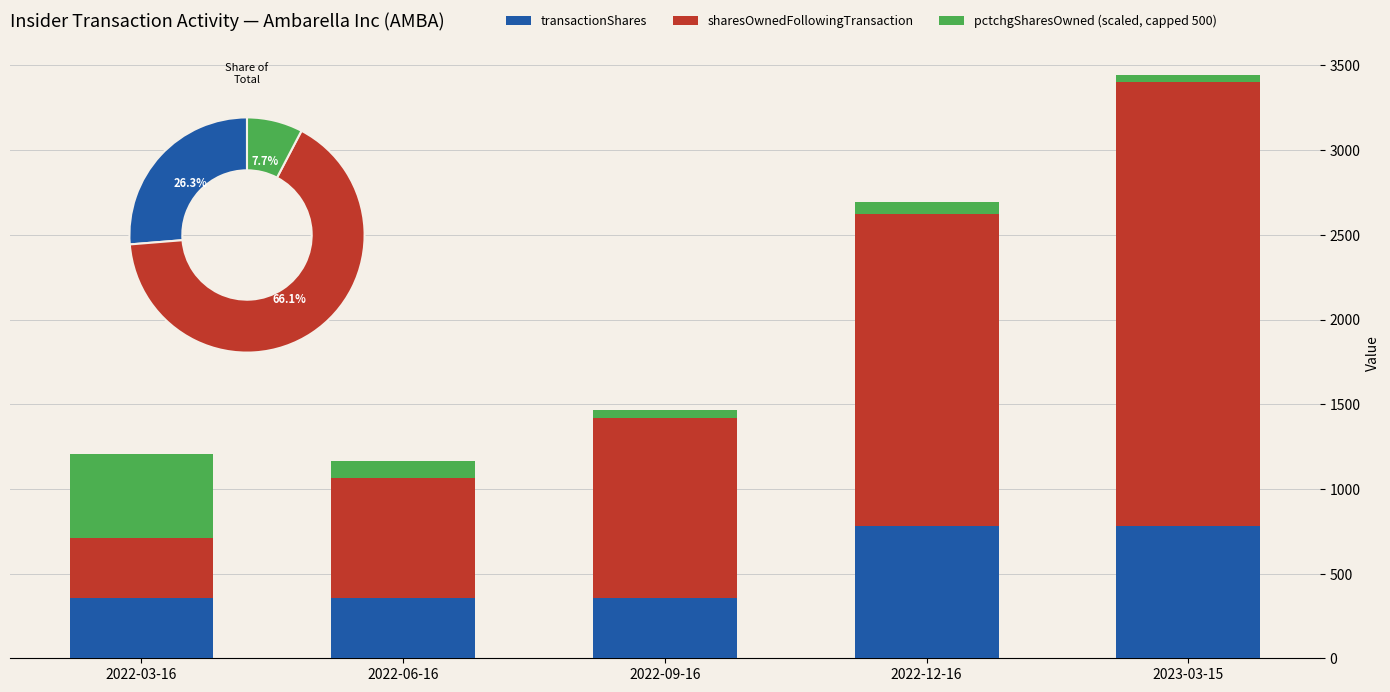

At how many categories does at least one series exceed 1685?

2